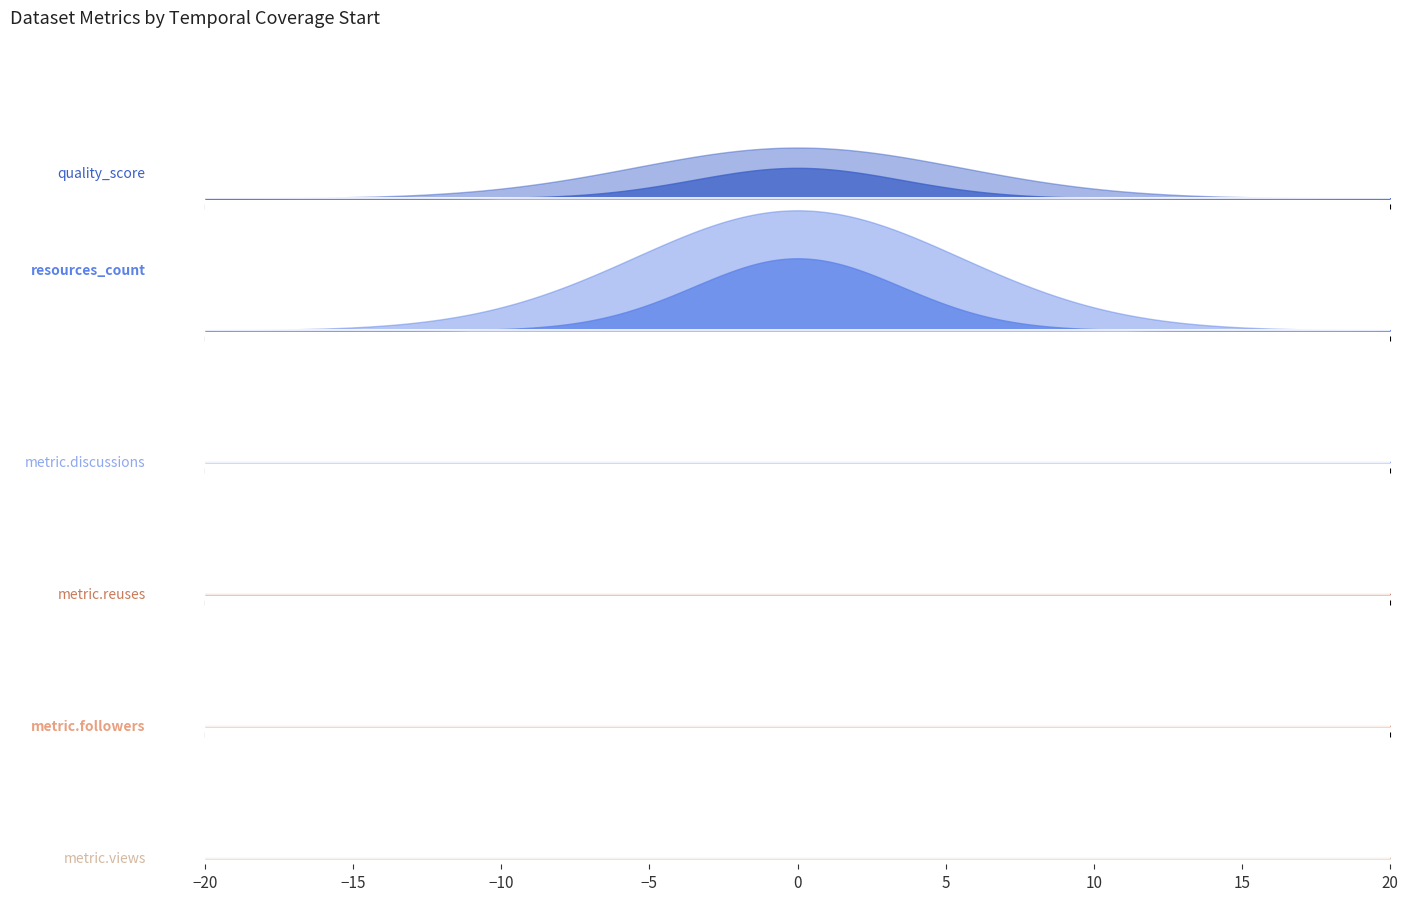

List the series in order of their peak value, highest first.

resources_count, quality_score, metric.discussions, metric.reuses, metric.followers, metric.views